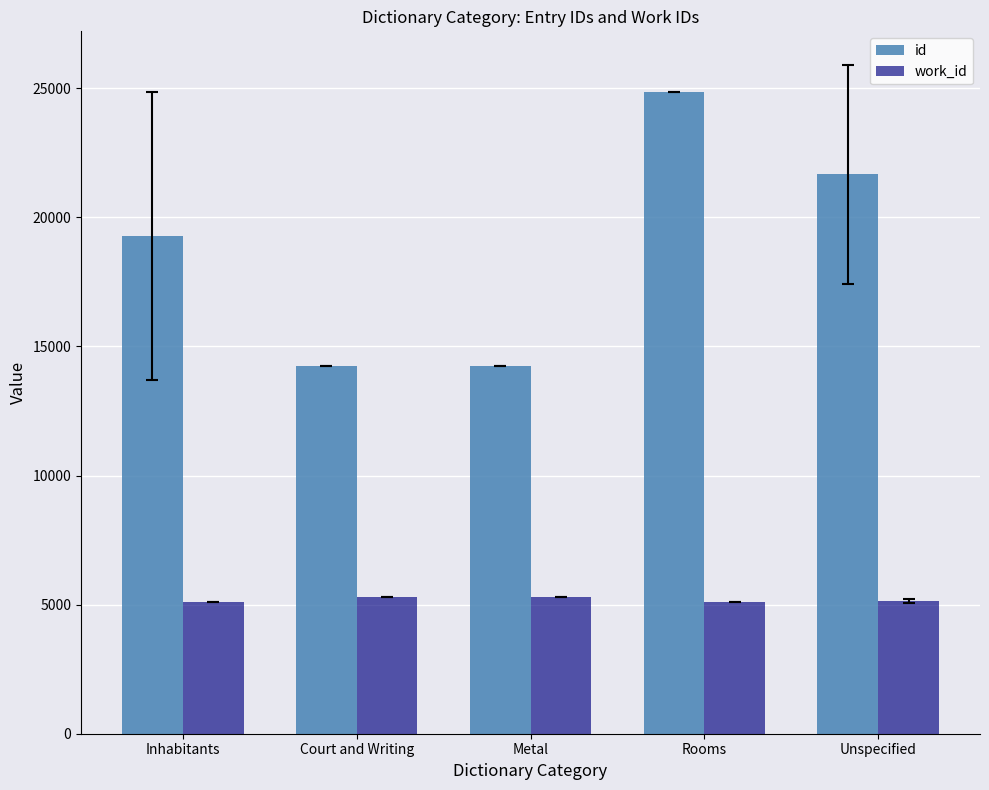

What is the average value of the work_id series?

5181.7